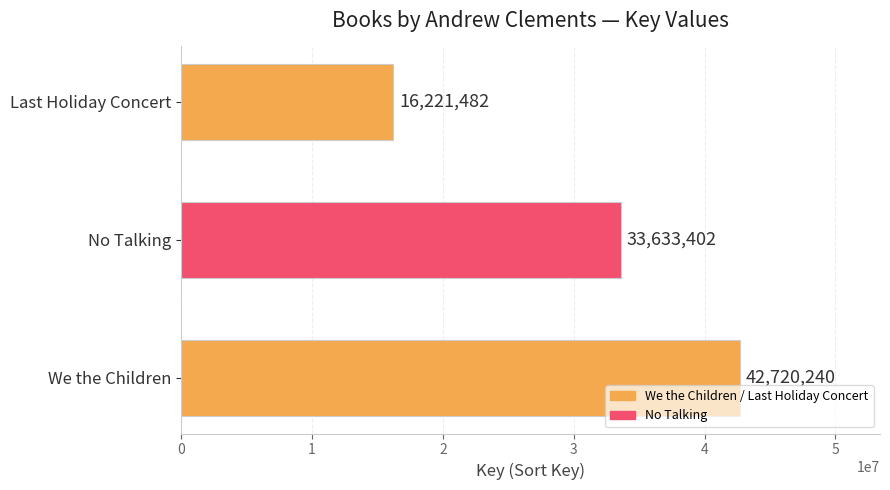

What is the change in value from No Talking to Last Holiday Concert?

-17411920